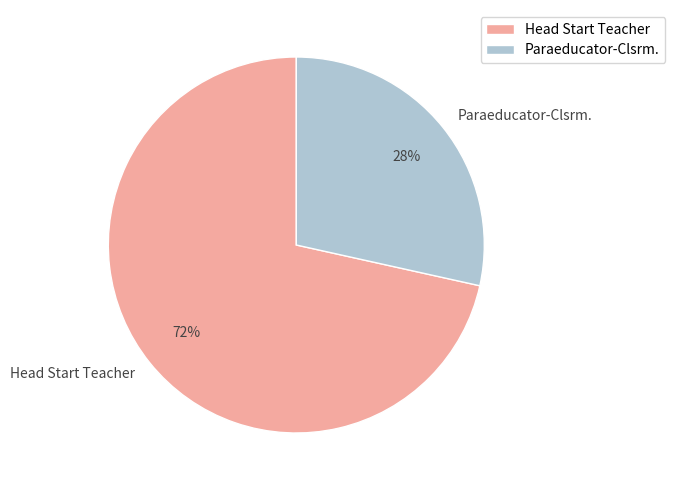

Rank the categories by value from lowest to highest.

Paraeducator-Clsrm., Head Start Teacher